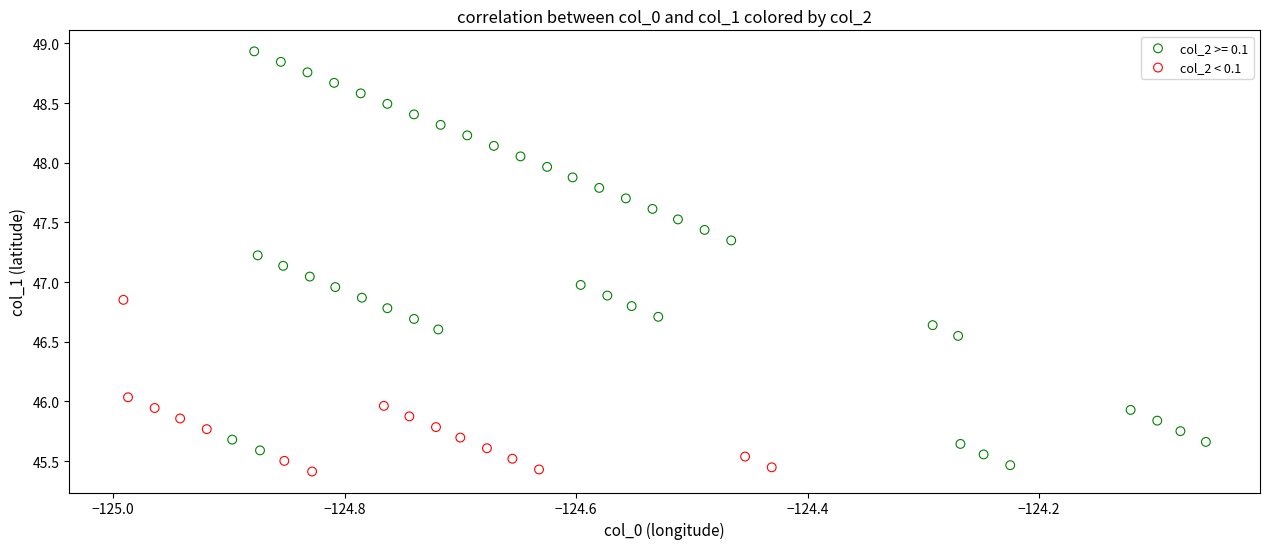

Which series has the widest spread of Y values?

col_2 >= 0.1